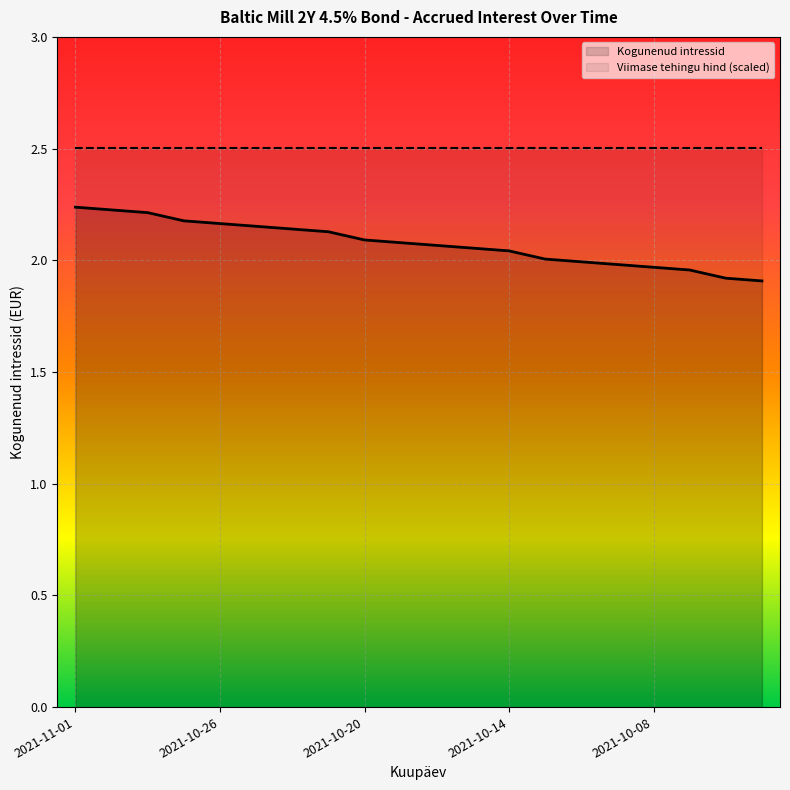

How many lines are shown in the chart?

2